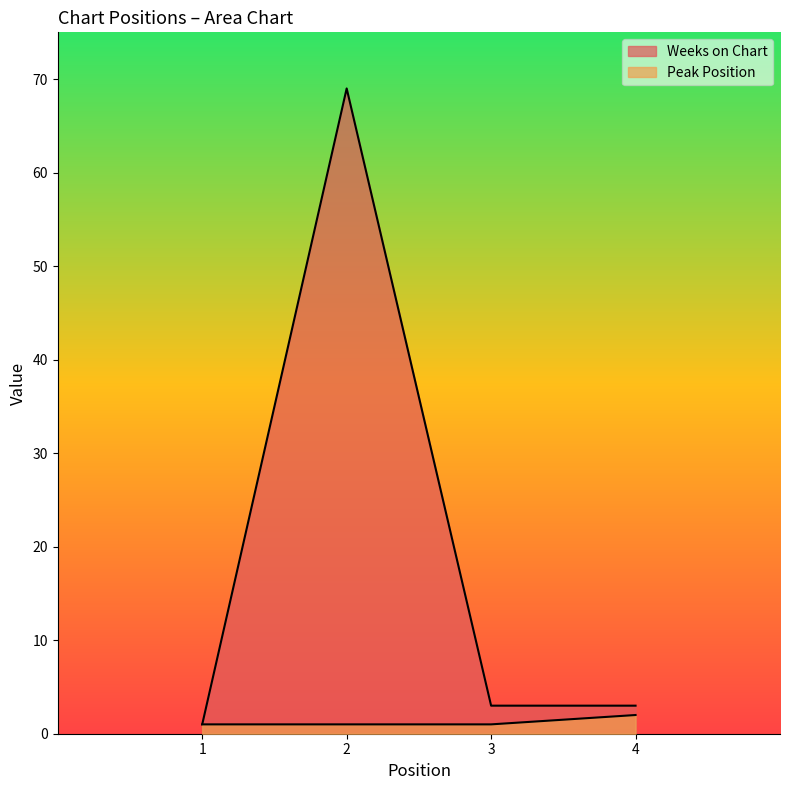

True or false: Weeks on Chart and Peak Position cross at least once.

False